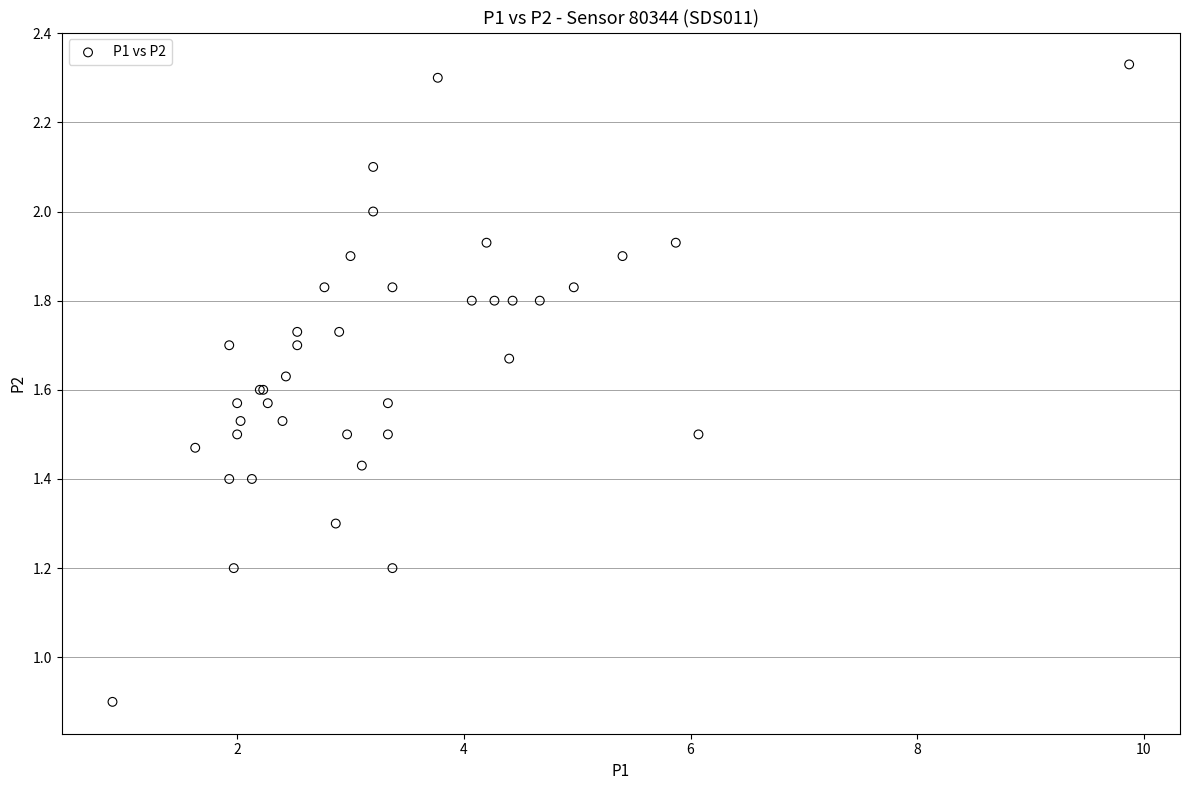

What Y value in the scatter plot is closest to 1?

0.9